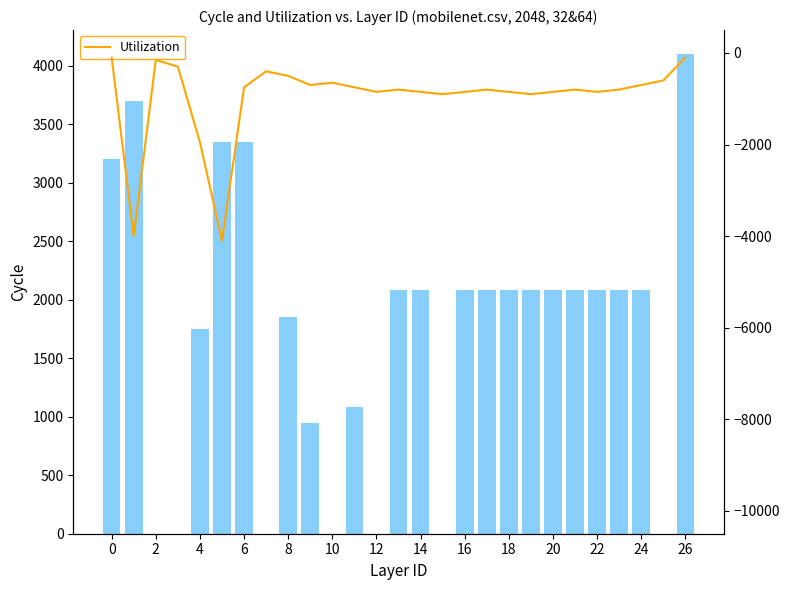

What is the sum of all Cycle values?

46210